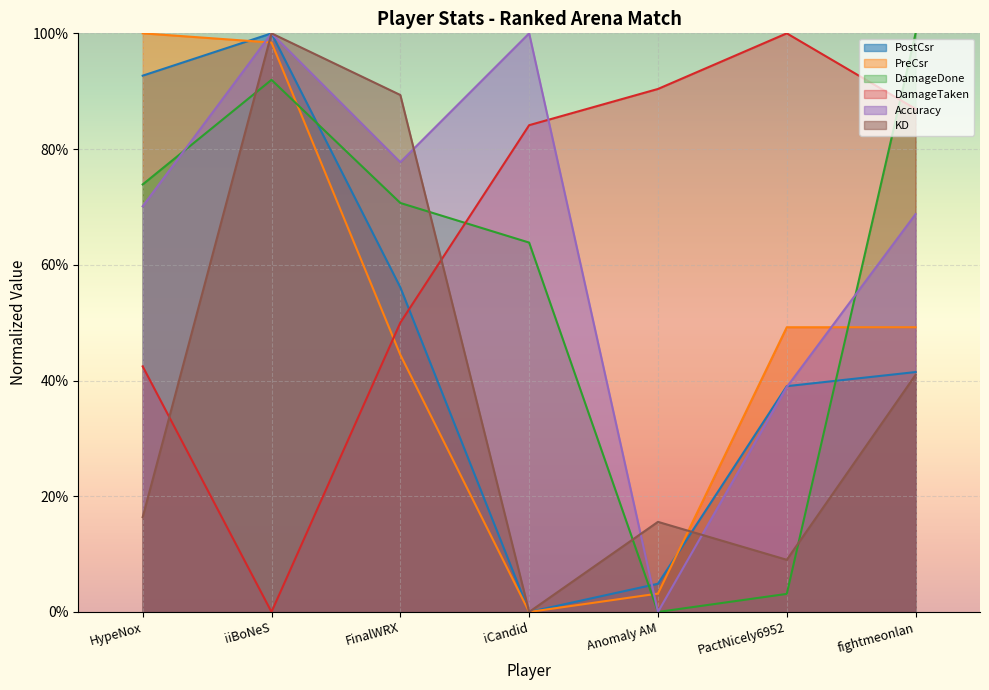

Which series has the largest total across all categories?

Accuracy